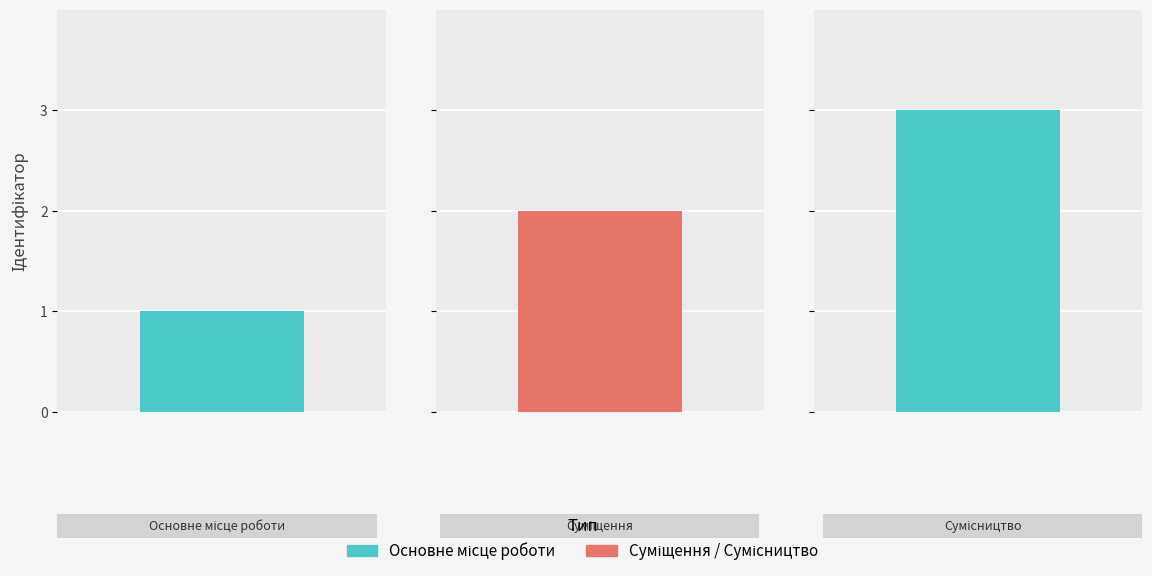

Are the bars grouped side by side (vs. stacked)?

No